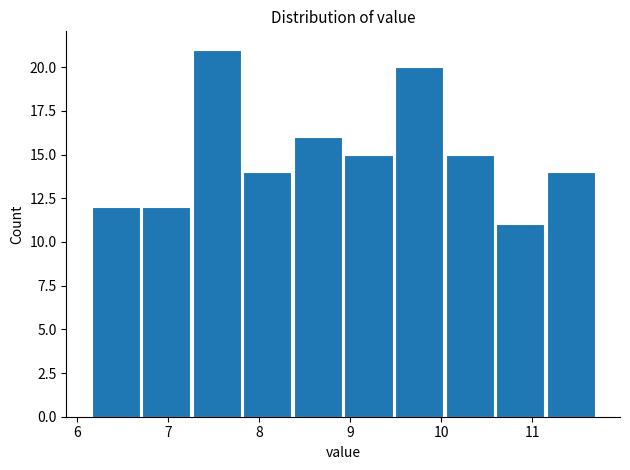

Reading left to right, transcribe this chart: for each bar, give the range it covers on the x-axis and its height. Neither the bar edges nor the heights are printed on the chart, so give them approximately, as read against the axes.

6.2 to 6.7: 12
6.7 to 7.3: 12
7.3 to 7.8: 21
7.8 to 8.4: 14
8.4 to 8.9: 16
8.9 to 9.5: 15
9.5 to 10.0: 20
10.0 to 10.6: 15
10.6 to 11.1: 11
11.1 to 11.7: 14